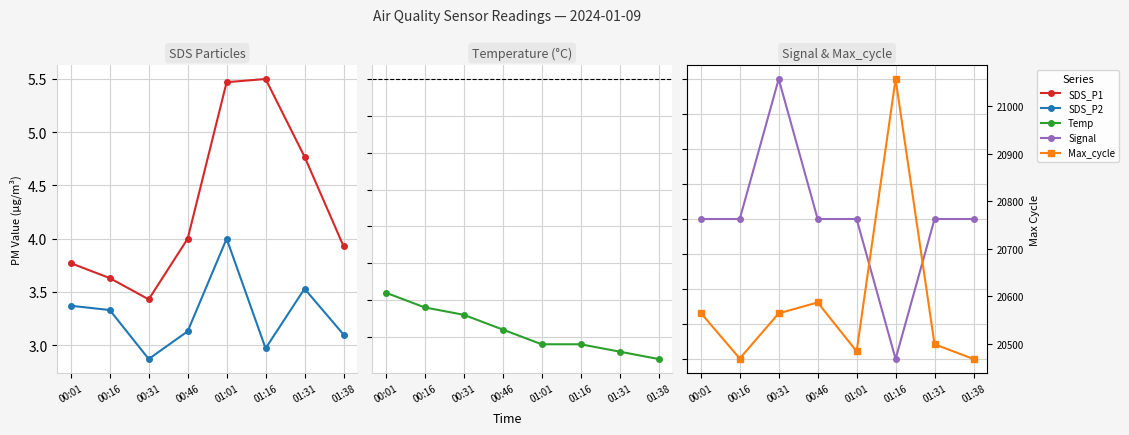

Is the value of Max_cycle at 01:38 greater than the value of SDS_P2 at 00:31?

Yes